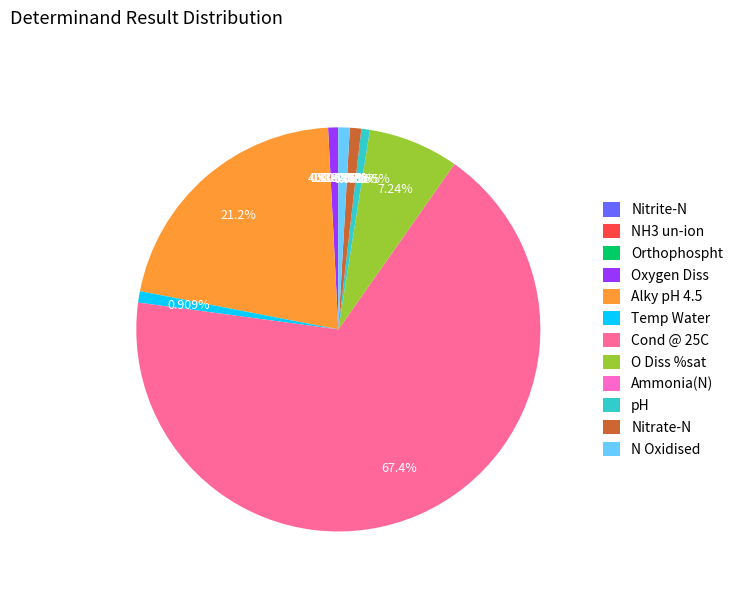

To the nearest percent, what is the combined percentage of O Diss %sat and Nitrate-N?

8%